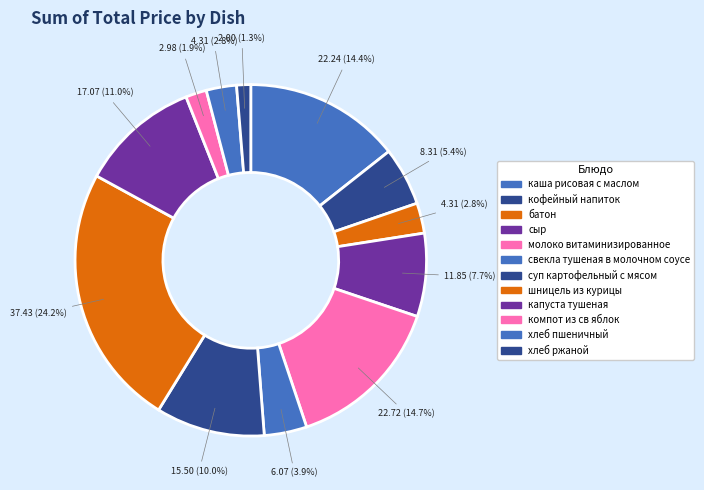

What is the largest slice in the pie chart?

шницель из курицы